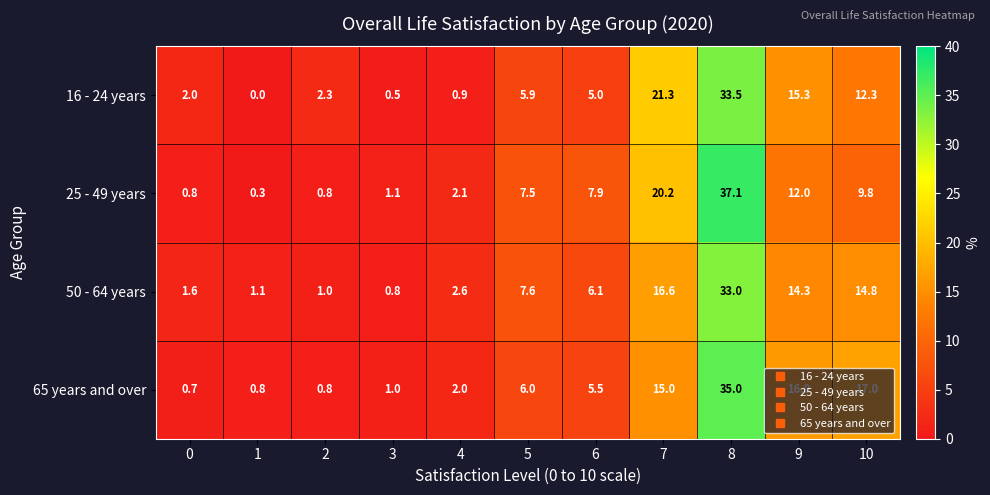

What is the total value across all series at 7?

73.1